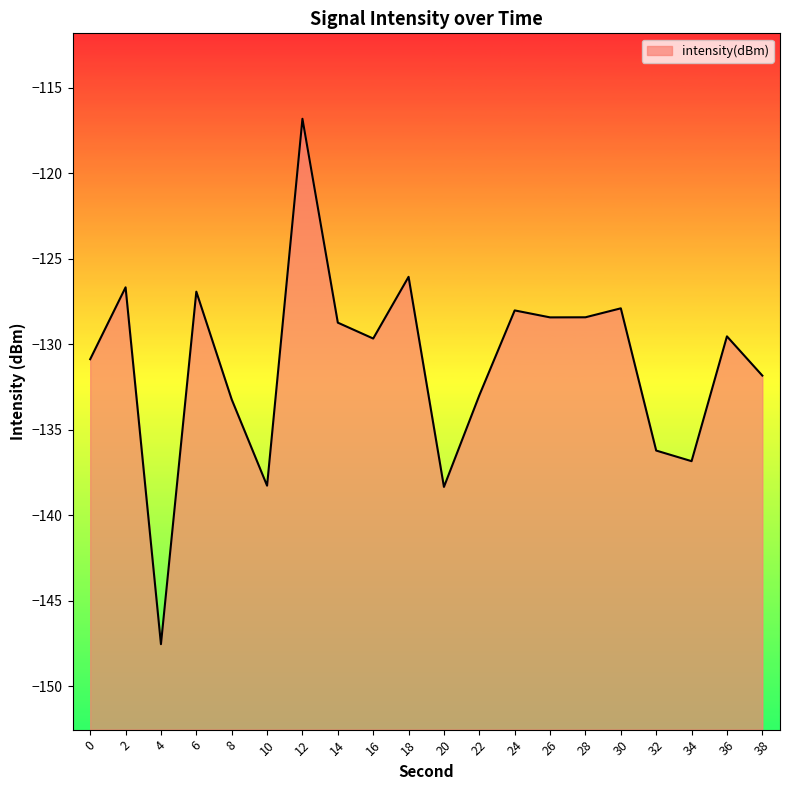

What is the difference between the second highest and second lowest values?

12.3